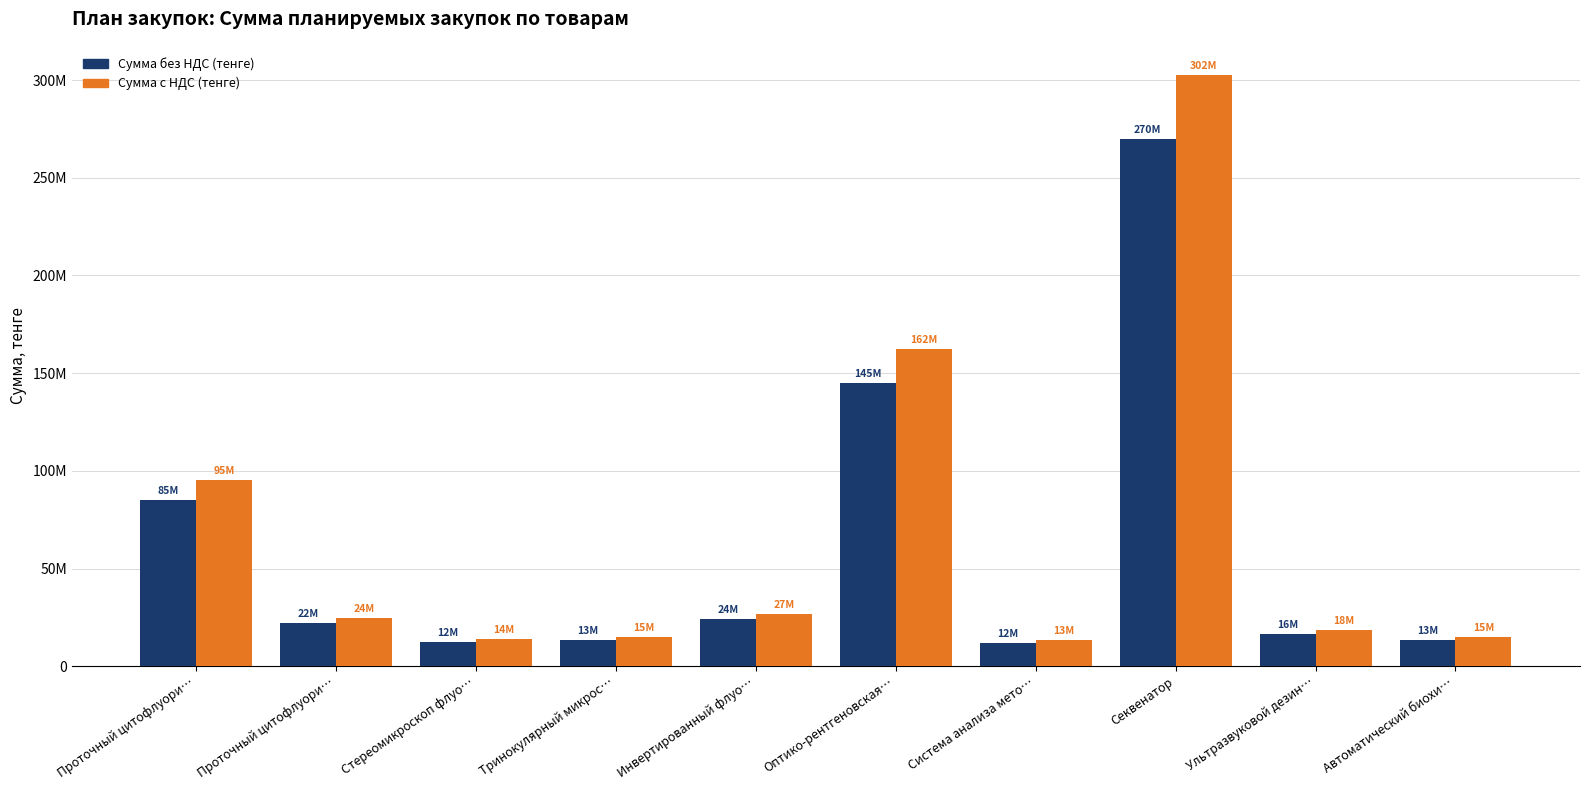

What are all the series names shown in the legend?

Сумма без НДС (тенге), Сумма с НДС (тенге)